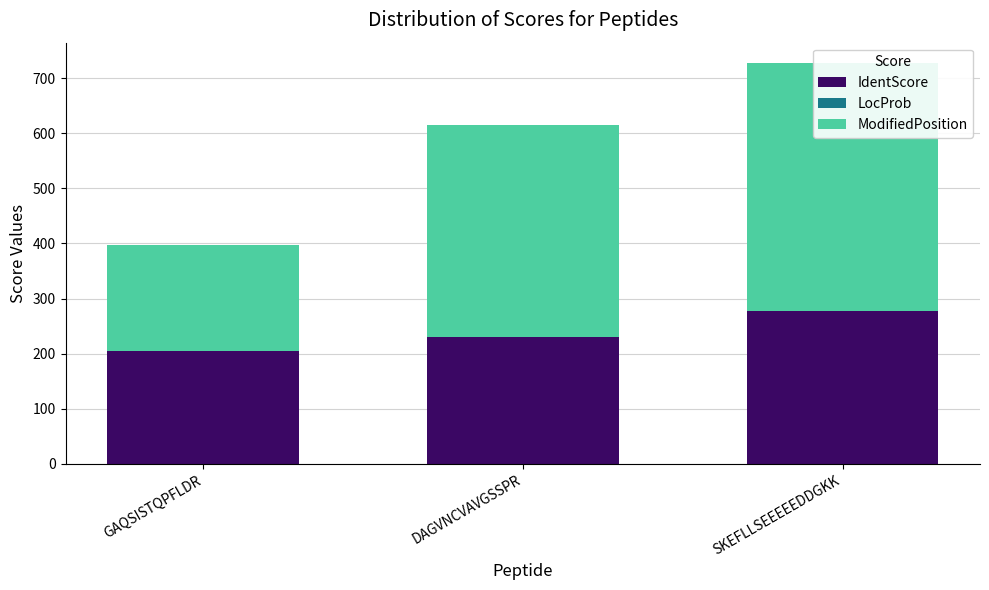

Which has a higher value, DAGVNCVAVGSSPR or GAQSISTQPFLDR?

DAGVNCVAVGSSPR